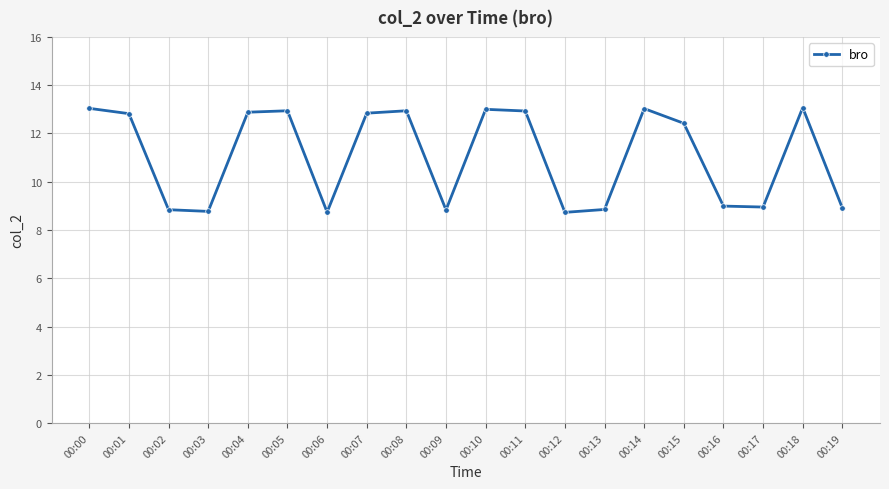

True or false: the data shows 13.0 at 00:14.

True